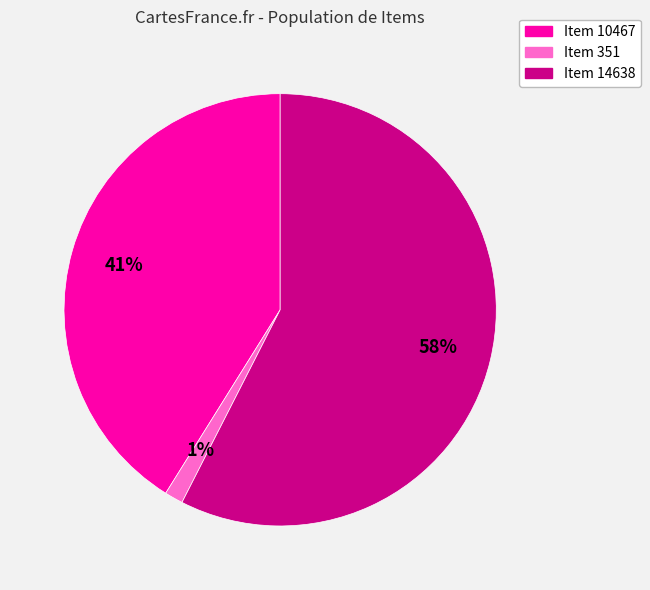

Is the sum of Item 351 and Item 10467 greater than half?

No